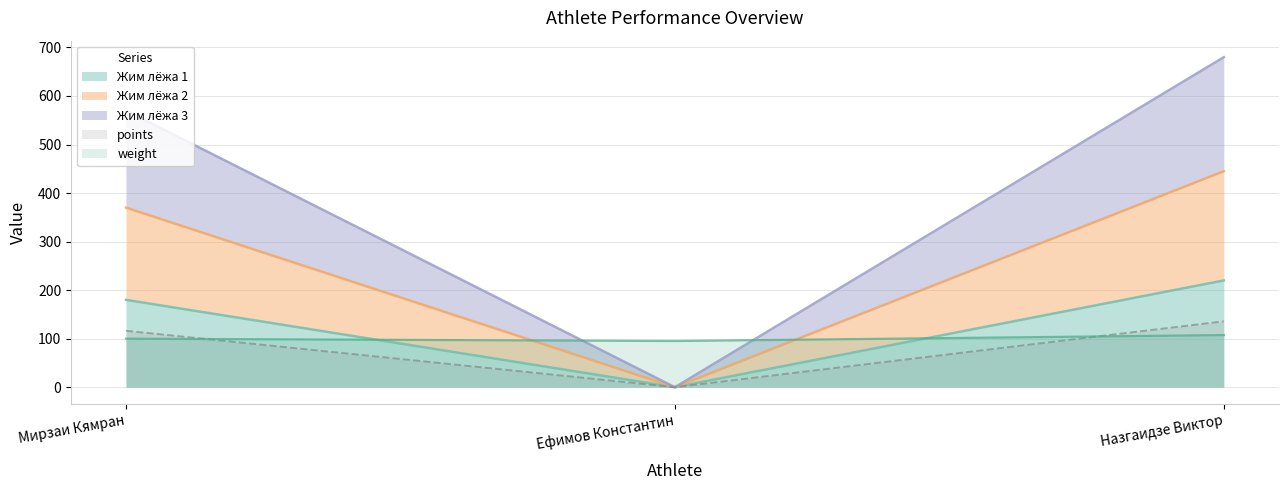

At Ефимов Константин, list the series in order from largest to smallest.

weight, Жим лёжа 1, Жим лёжа 2, Жим лёжа 3, points